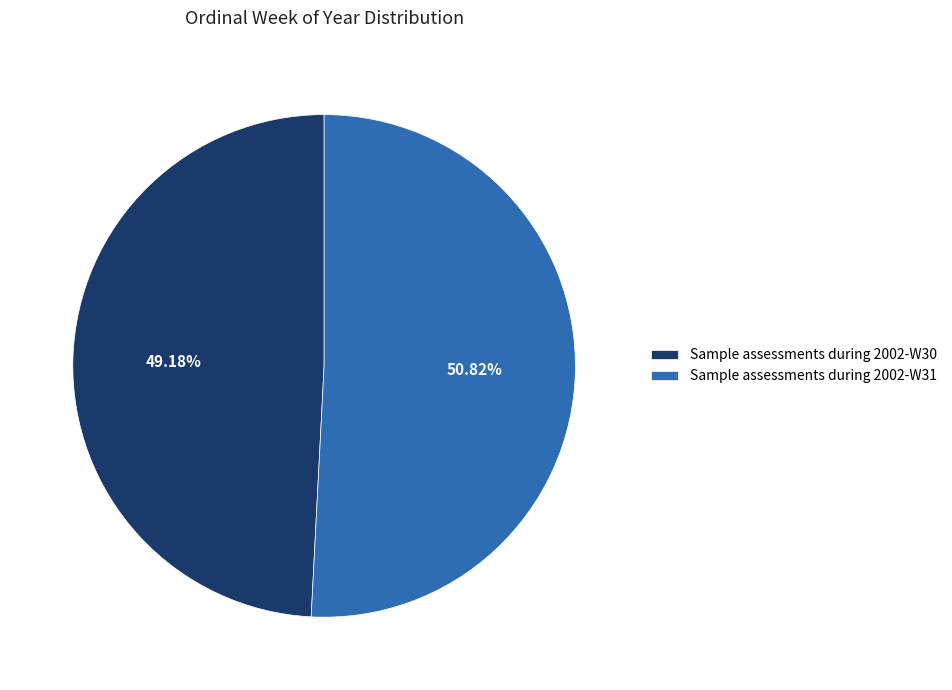

Does Sample assessments during 2002-W31 account for over 50% of the chart?

Yes